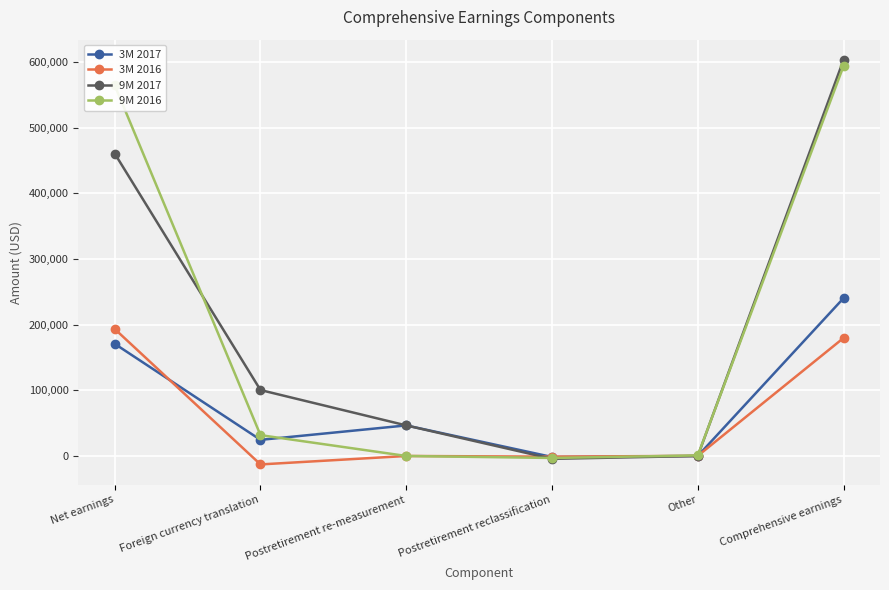

Is the value of 3M 2016 at Comprehensive earnings greater than the value of 9M 2016 at Foreign currency translation?

Yes